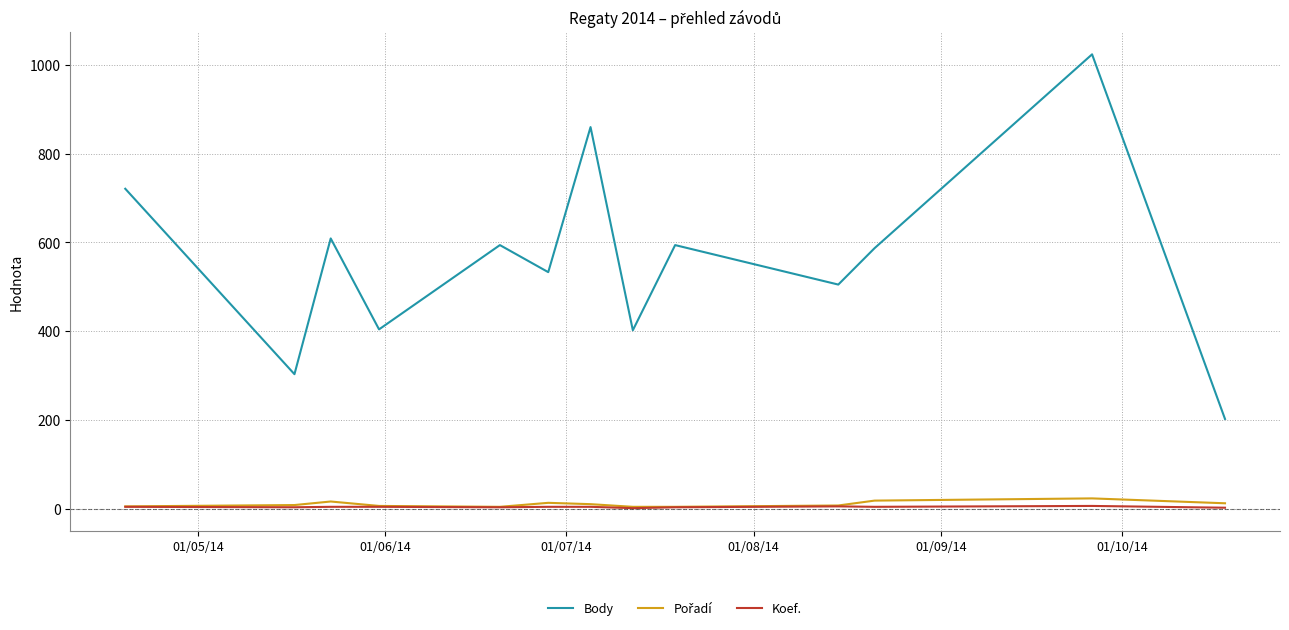

True or false: Koef. and Body cross at least once.

False